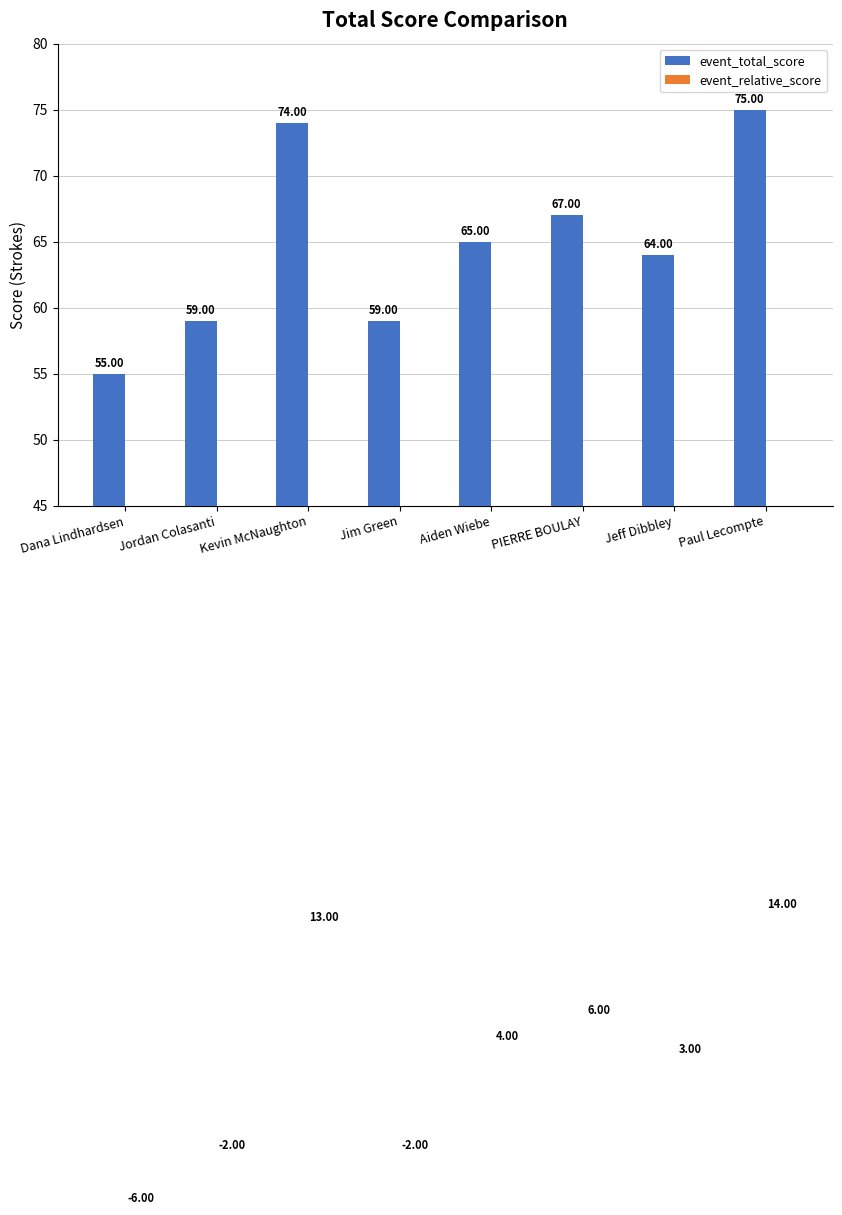

Reading left to right, transcribe all the data shown in this chart.

event_total_score: 55	59	74	59	65	67	64	75
event_relative_score: -6	-2	13	-2	4	6	3	14